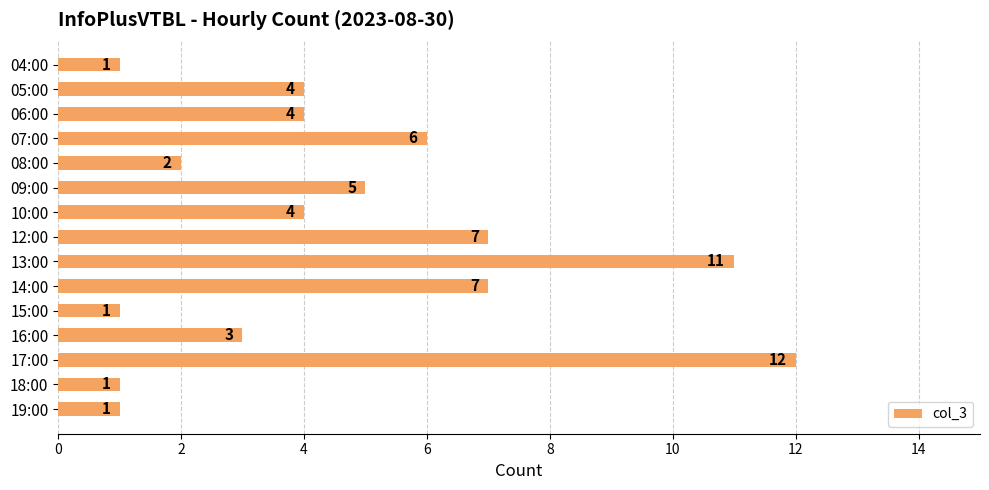

What is the value of the 8th bar from the top?

7